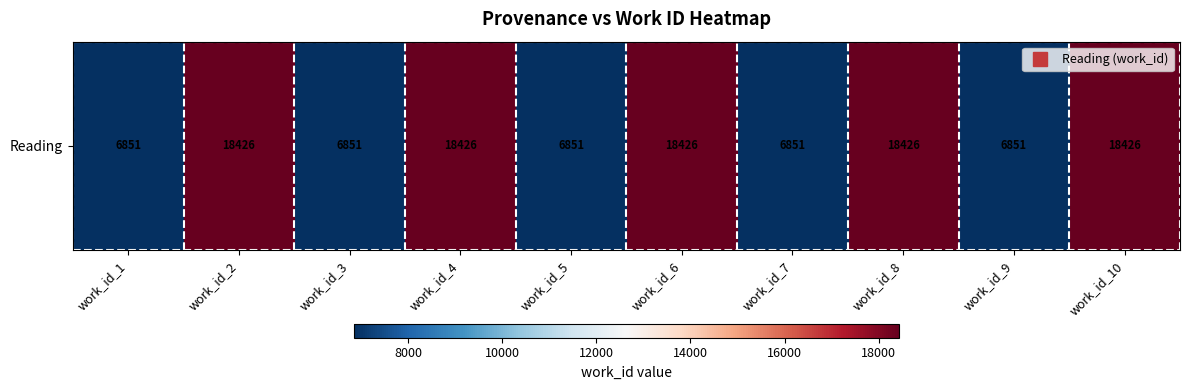

What is the sum of the values at work_id_1 and work_id_3?

13702